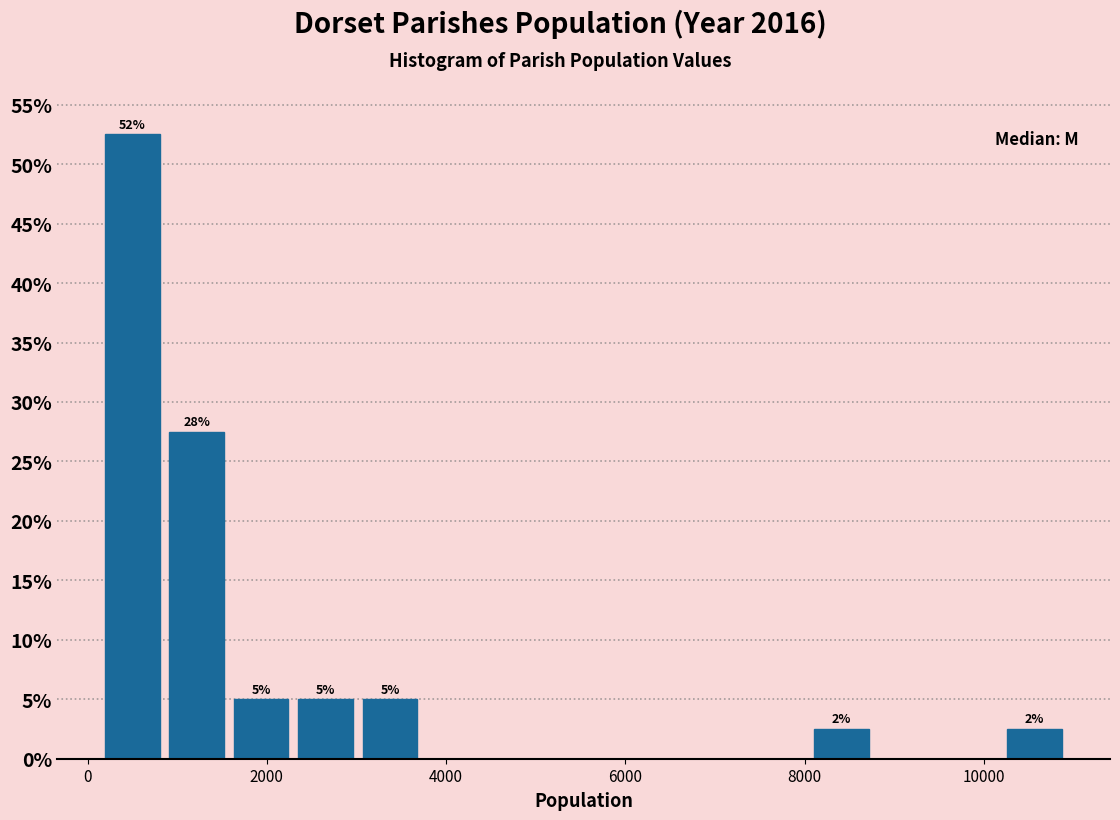

Around what value on the x-axis is the tallest bar? Give the approximate position of its centre, as read against the axis.

400